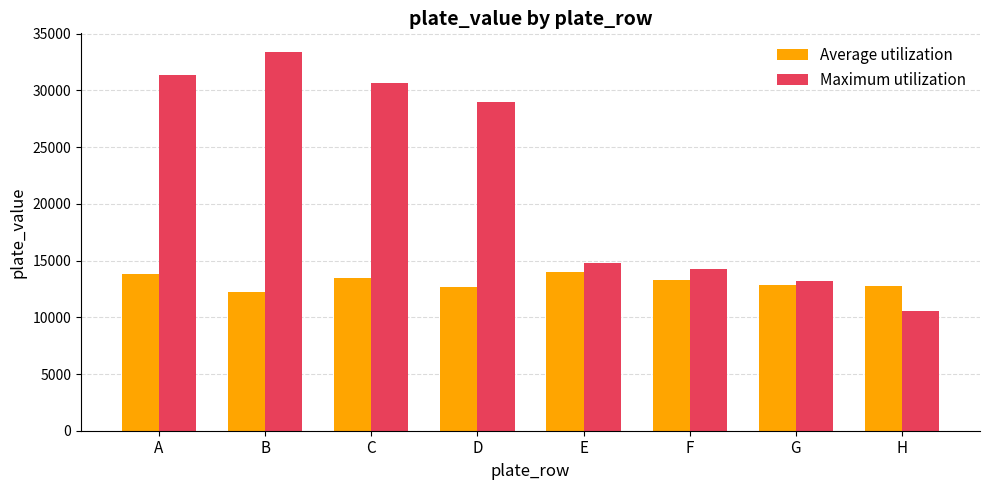

How many bars are there in total?

16